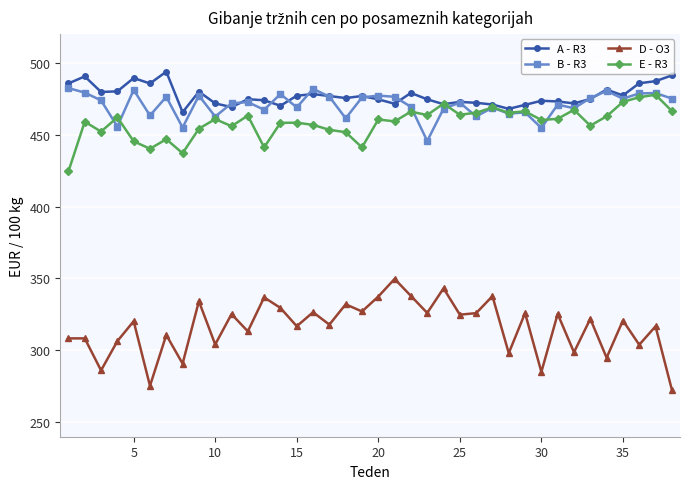

How many categories are shown in the chart?

38